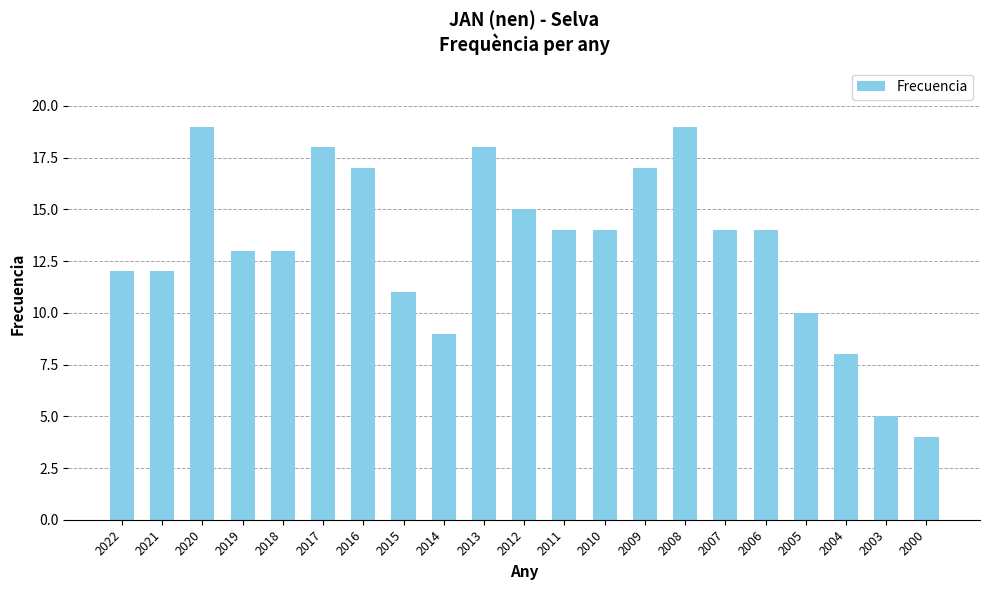

What is the difference between the maximum and second lowest values?

14